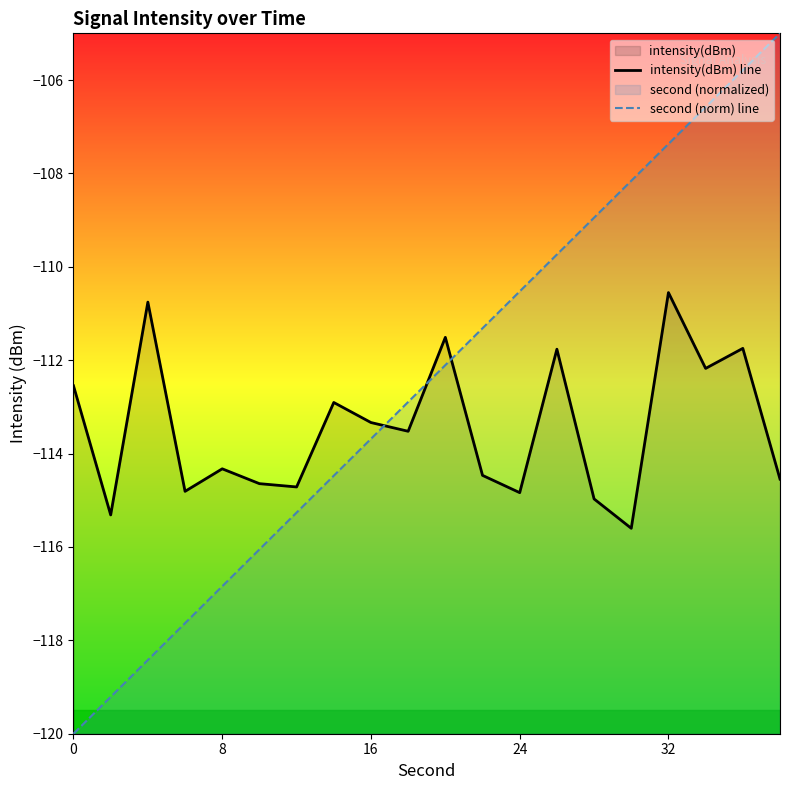

Which series has the widest spread of values?

second (norm) line